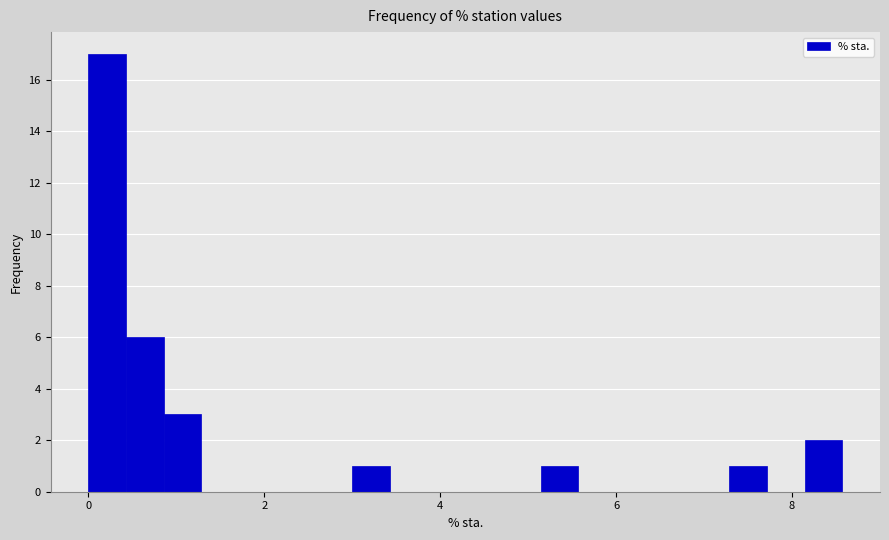

Read against the x-axis, roughly where is the centre of the tallest bar?

0.2